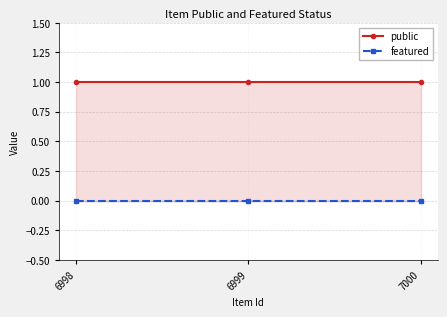

What value does the public series have at 6998?

1